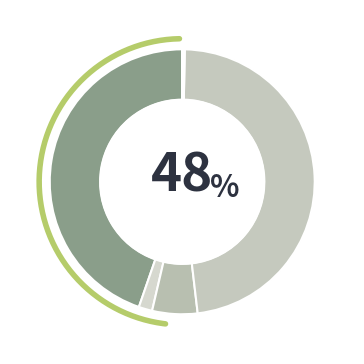

Is it true that Permits, Fees, and Special Assessments is 2% of the pie?

True